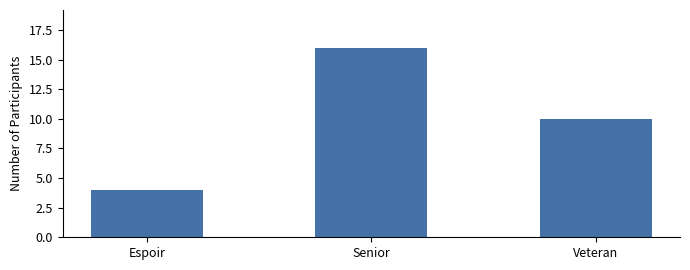

Reading right to left, list all the values displayed in this chart.

10	16	4